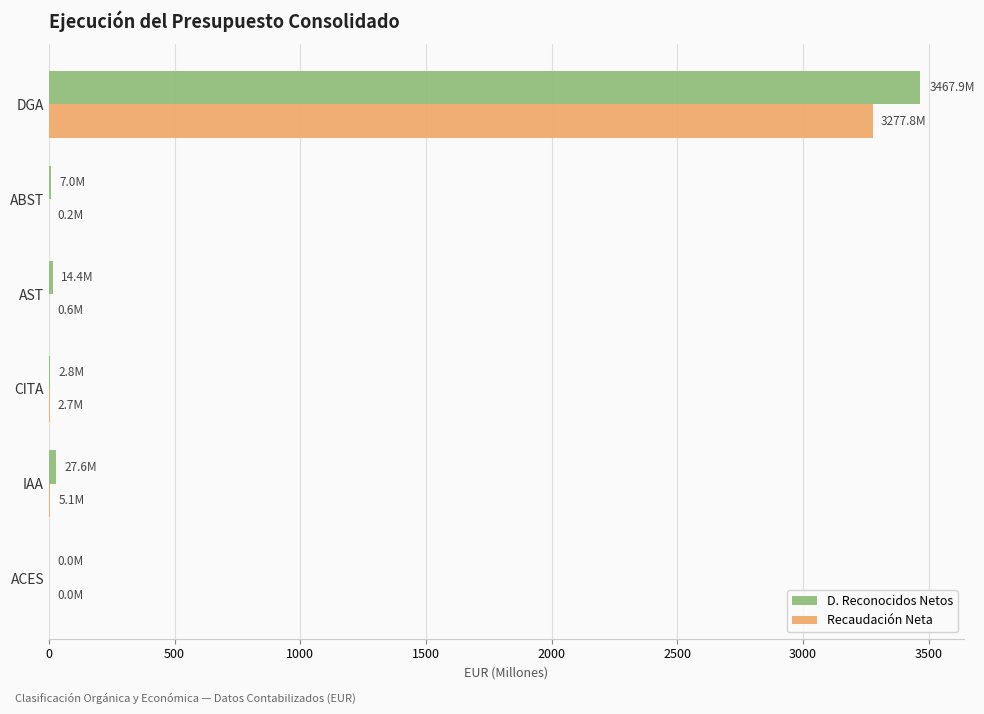

Which series has the largest range (max minus min)?

D. Reconocidos Netos